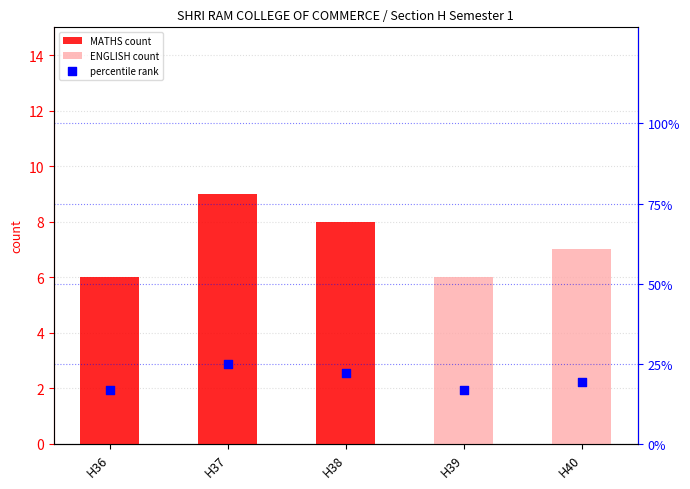

What is the total value across all series at H36?

22.7